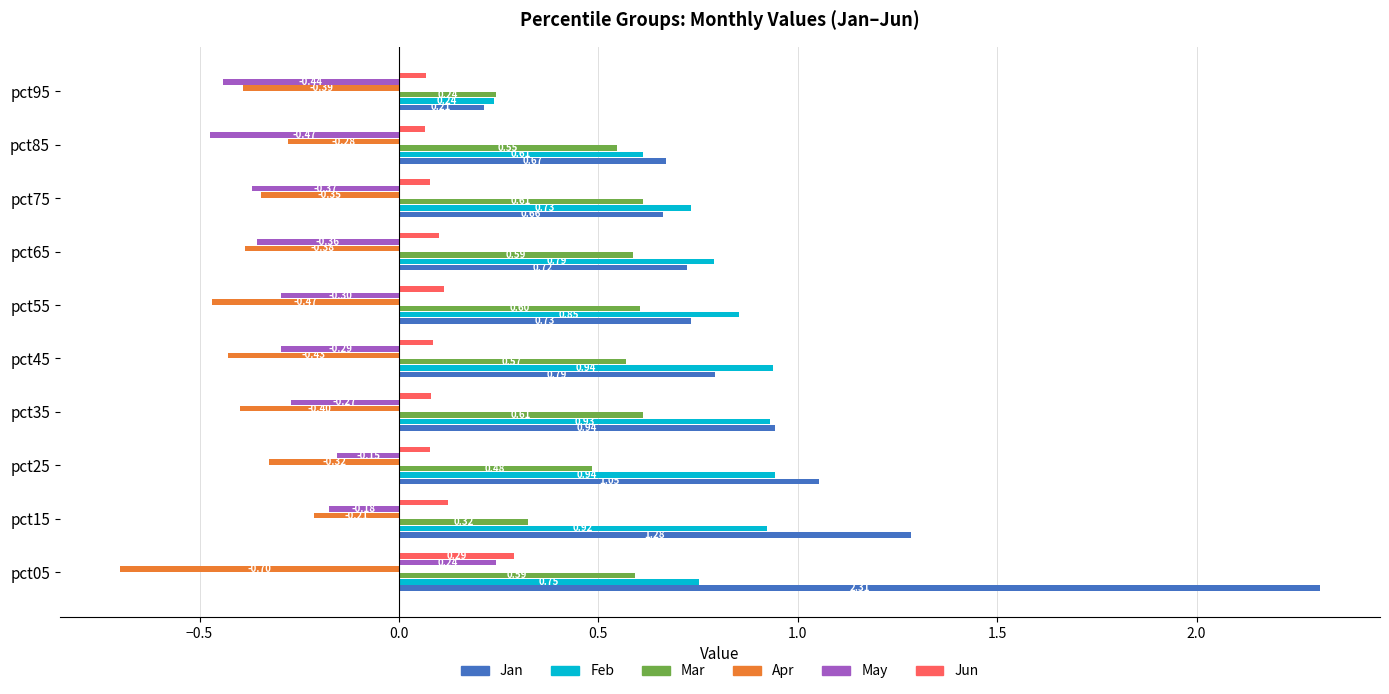

Where is Mar nearest to the value 0?

pct95